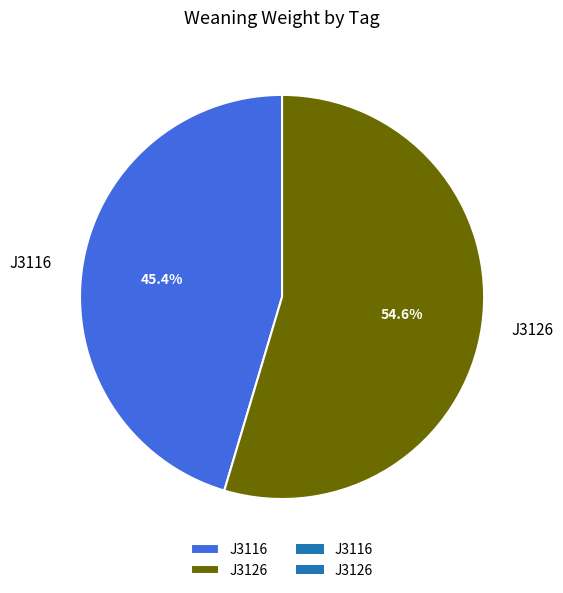

Which slice is the smallest?

J3116